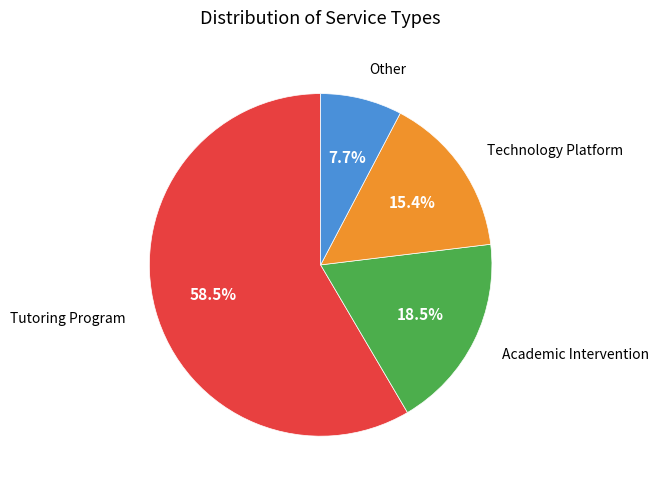

Combined, what portion of the pie is Academic Intervention and Tutoring Program?

76.9%